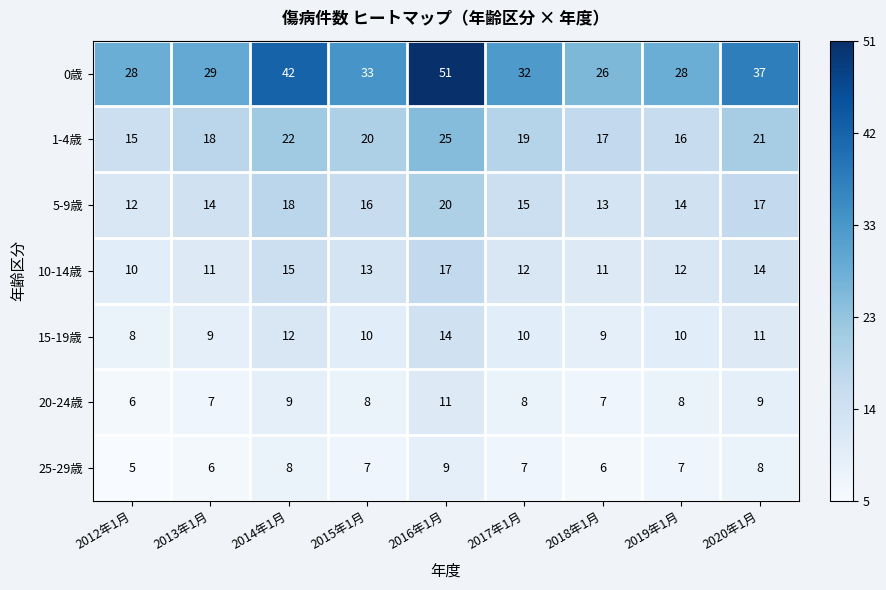

The 10-14歳 series shows 4 at 2019年1月. True or false?

False